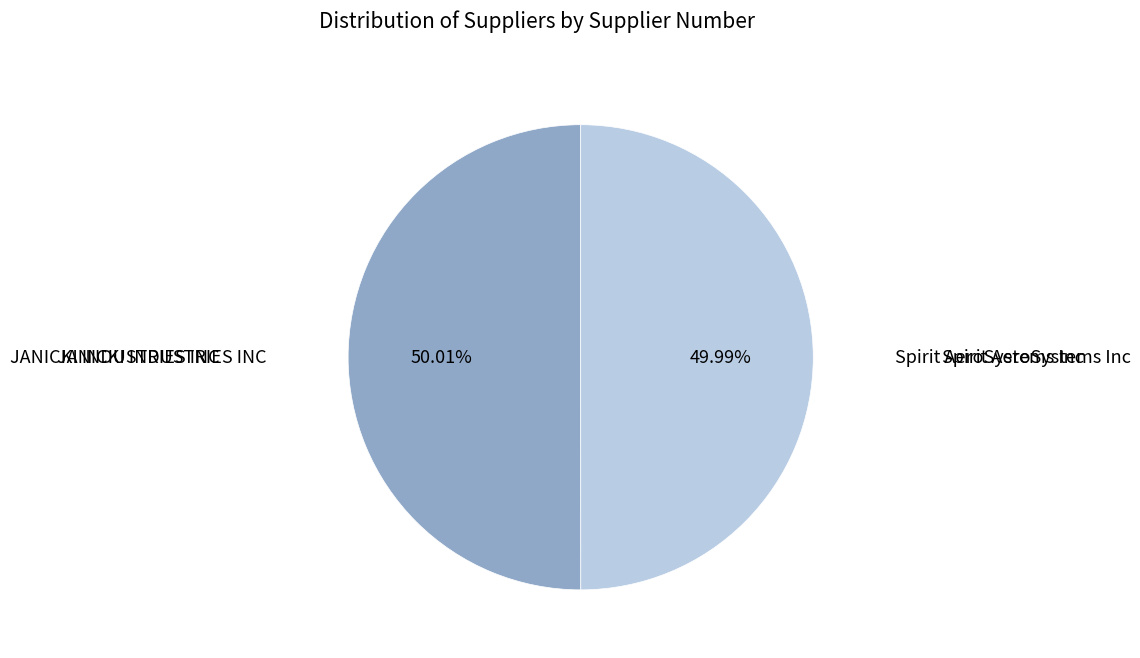

Is there a majority slice in this chart?

Yes